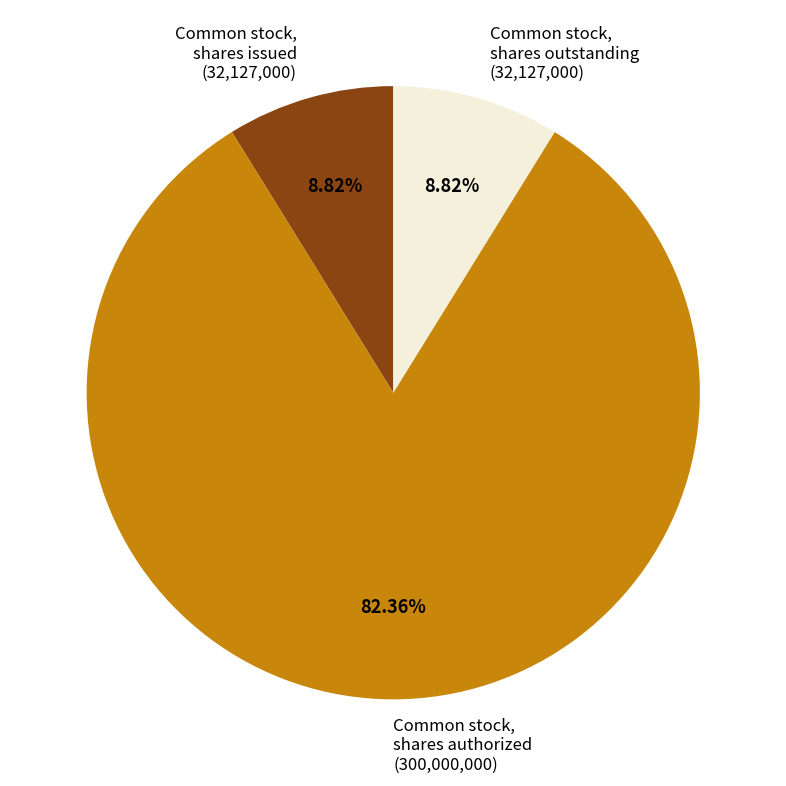

The Common stock, shares issued slice represents 1% of the pie. True or false?

False